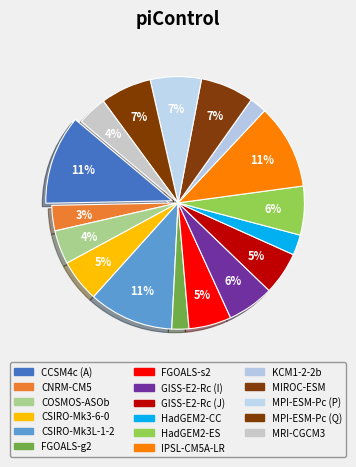

Is CSIRO-Mk3-6-0 the majority of the pie?

No